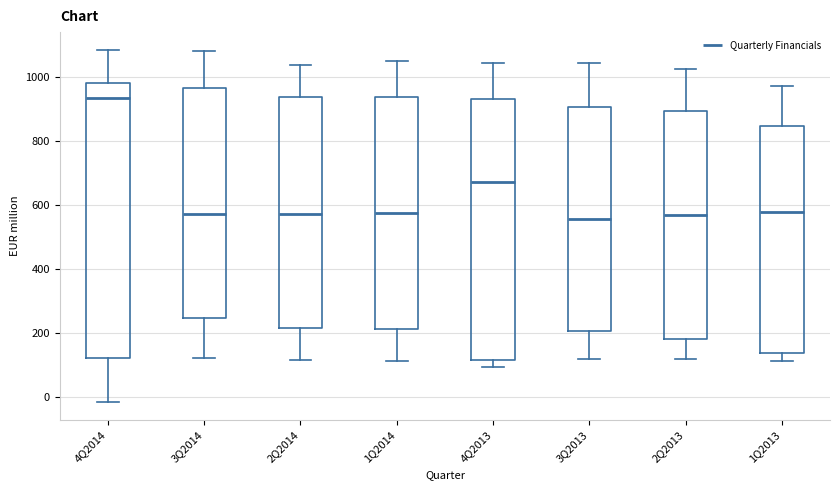

Which box is the tallest, from its lower edge to its upper edge?

4Q2014